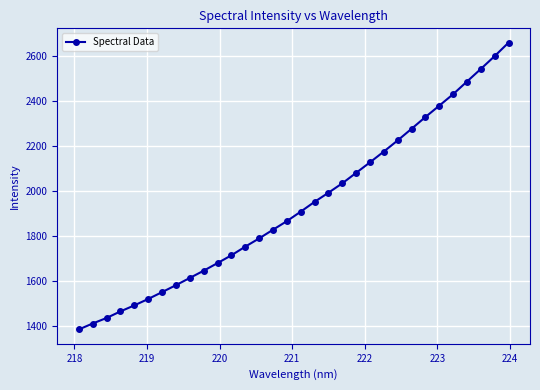

What is the difference between the second highest and second lowest values?

1189.9